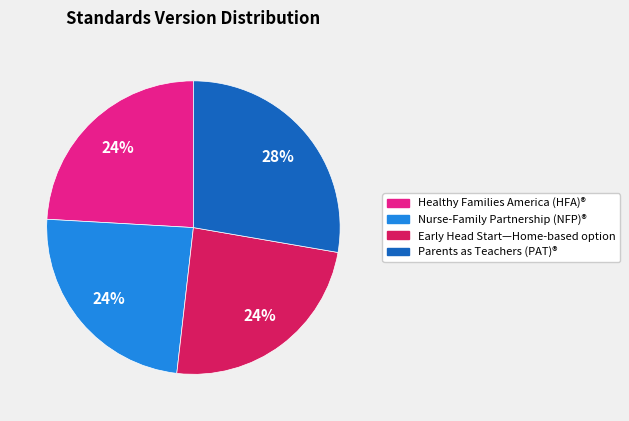

Which slice is the largest?

Parents as Teachers (PAT)®